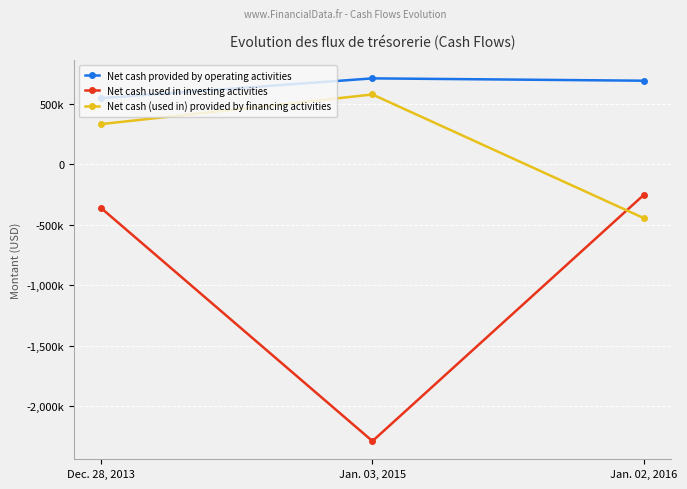

What is the total value across all series at Jan. 03, 2015?

-1003335